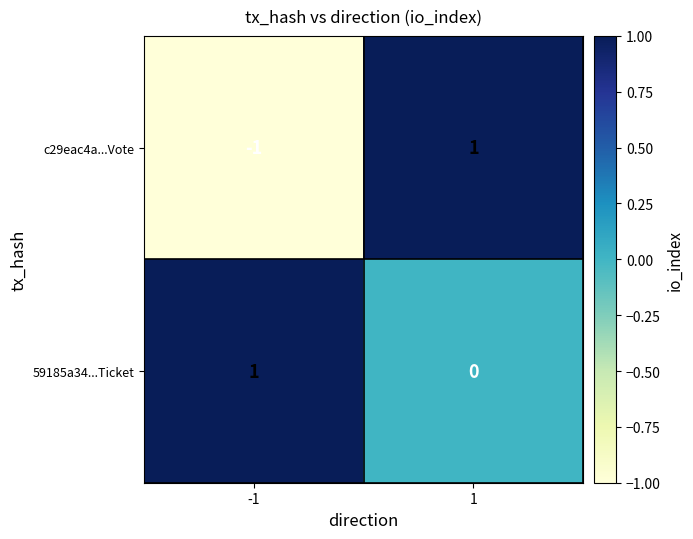

What is the total value across all series at 1?

1